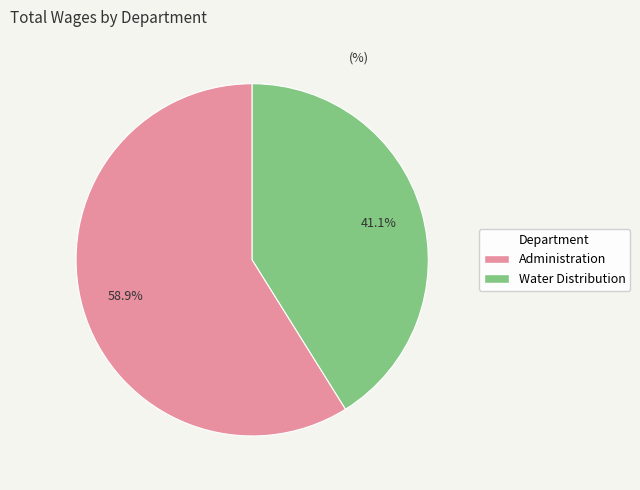

To the nearest percent, what is the combined percentage of Administration and Water Distribution?

100%